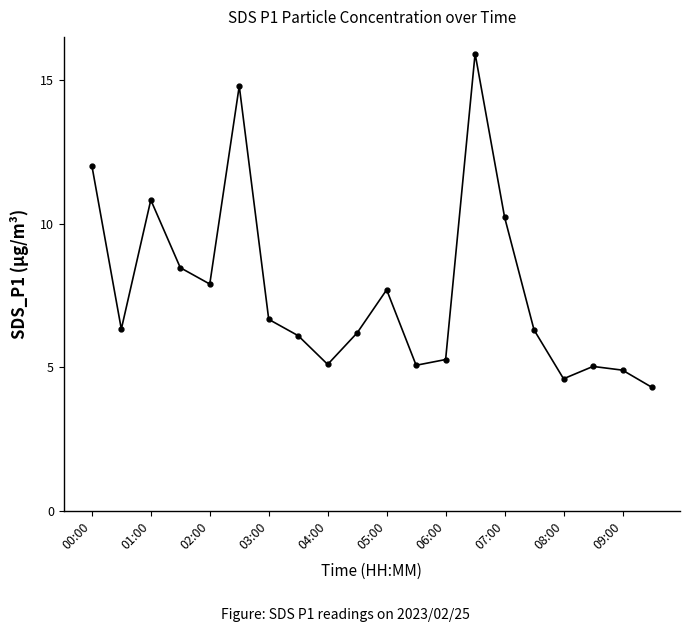

True or false: the data has more than 0 interior local peaks.

True